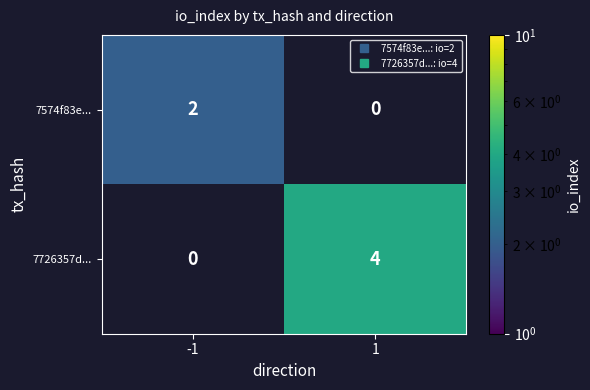

What is the maximum value shown in the chart?

4